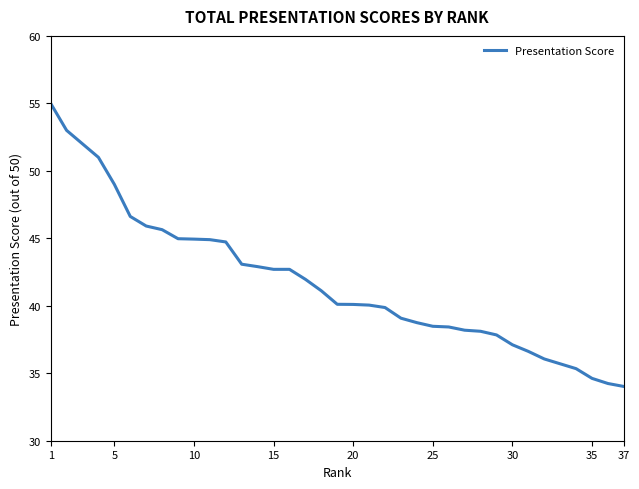

What is the maximum value shown in the chart?

55.0